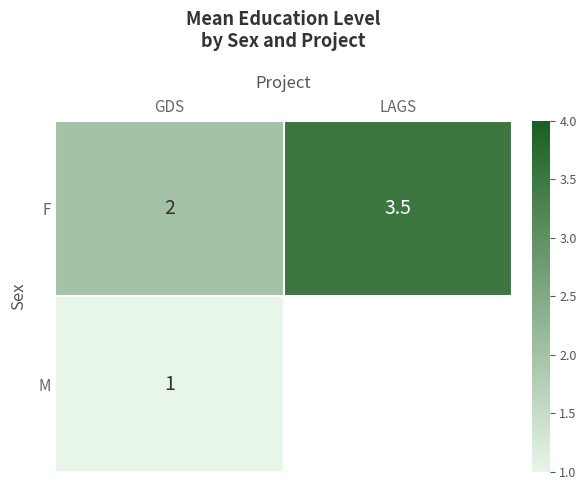

Which has a higher value, LAGS or GDS?

LAGS